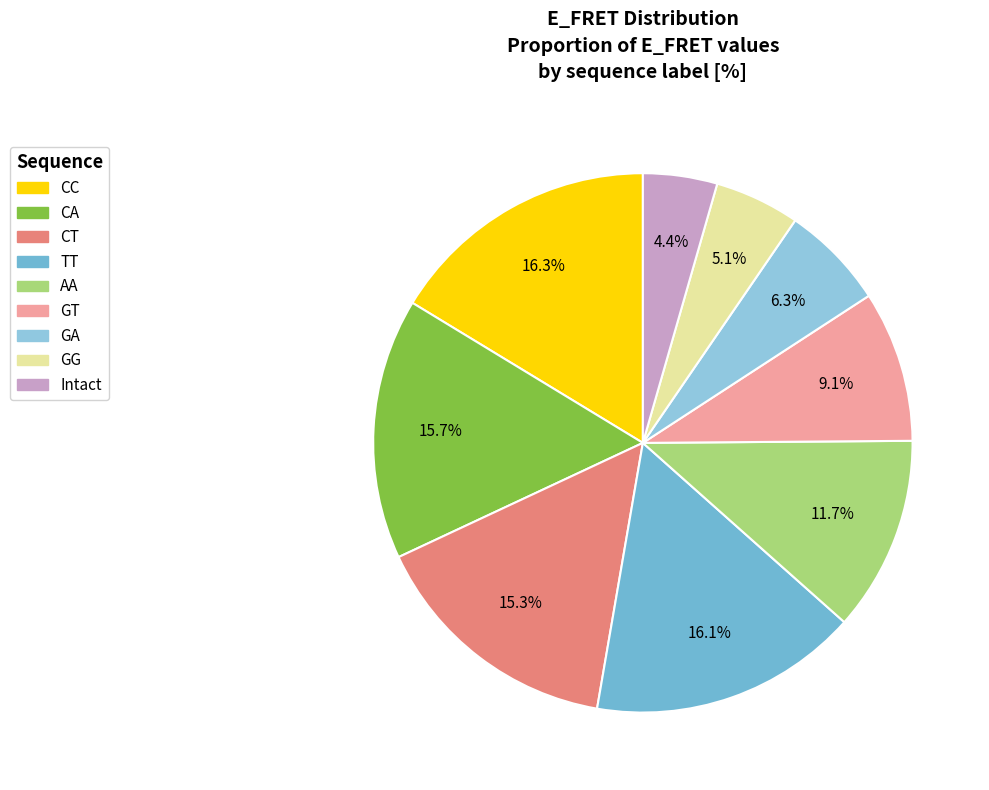

What percentage is NOT represented by GA?

93.7%